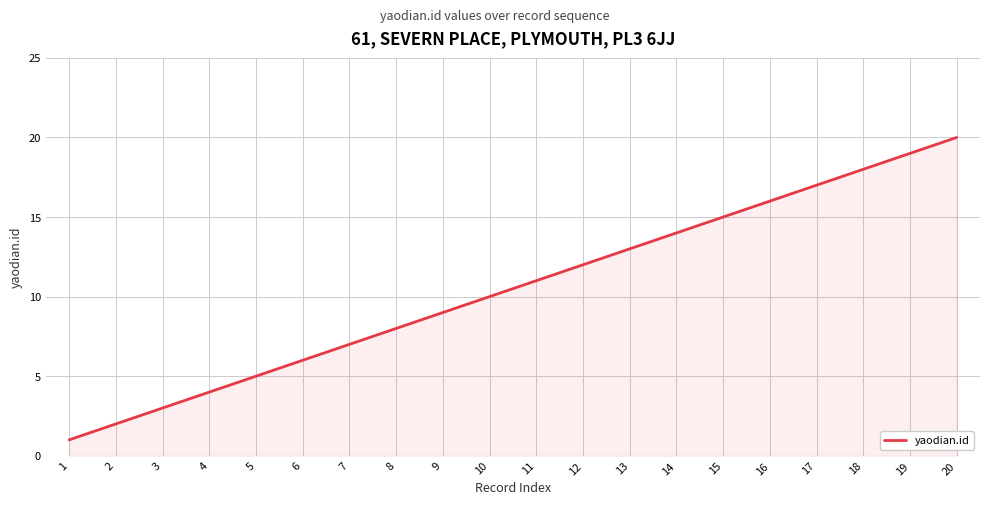

True or false: the data shows 6 at 6.

True